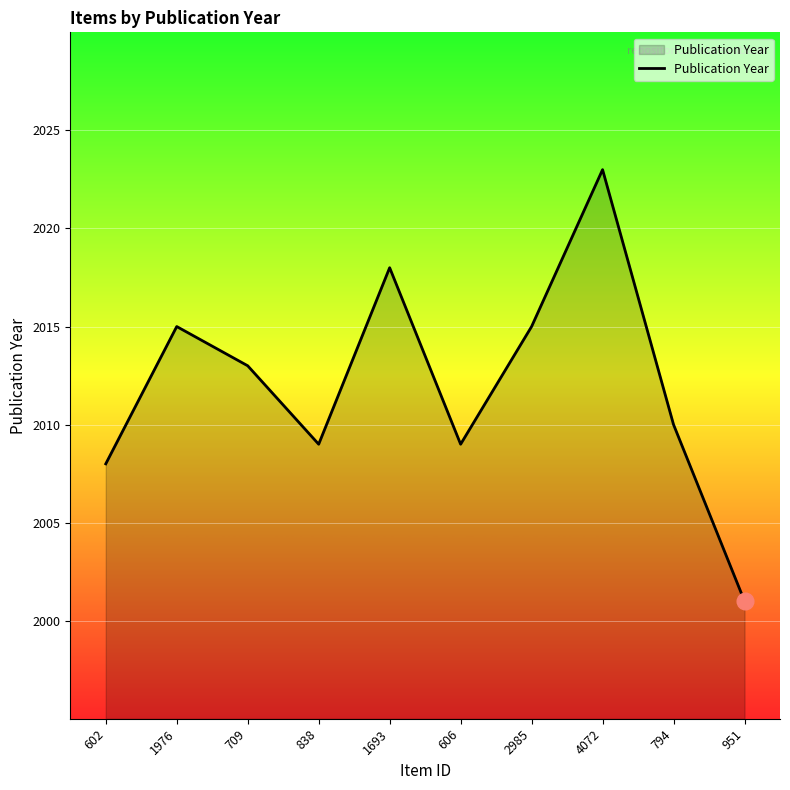

Is it true that the value at 709 is 2013?

True